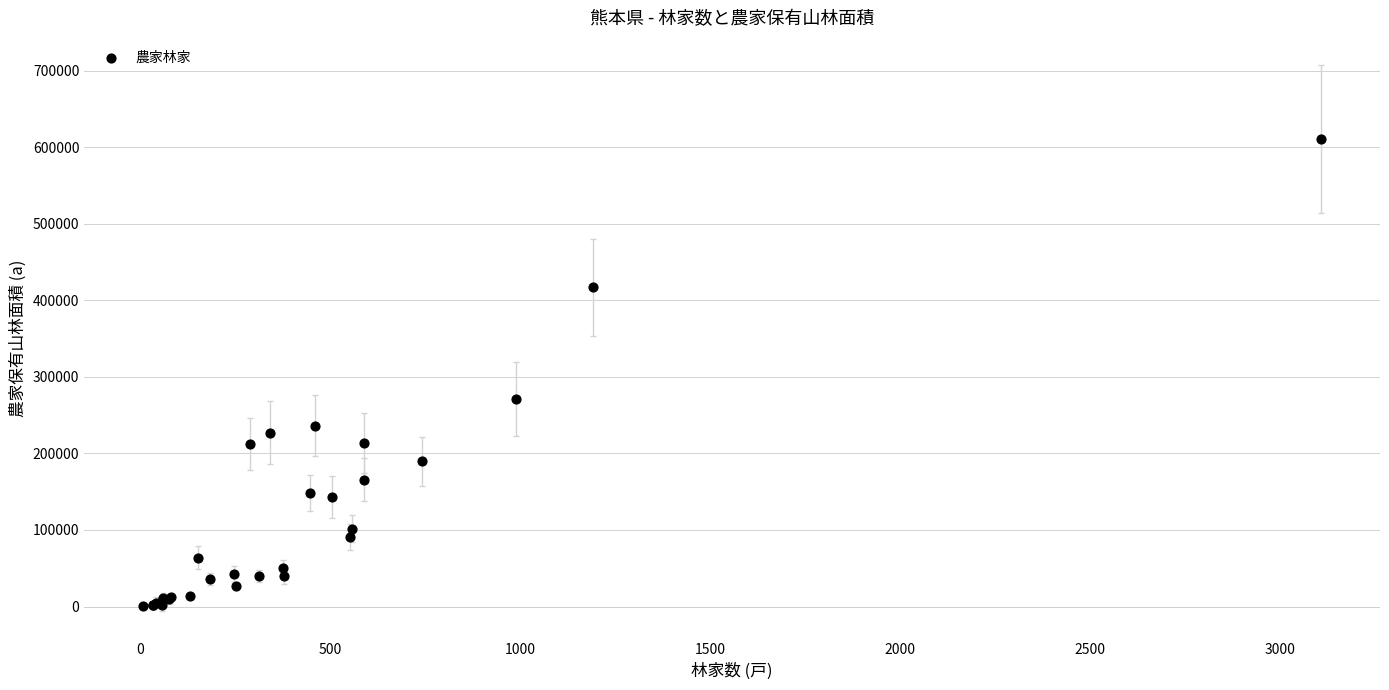

What Y value in the scatter plot is closest to 305645?

271406